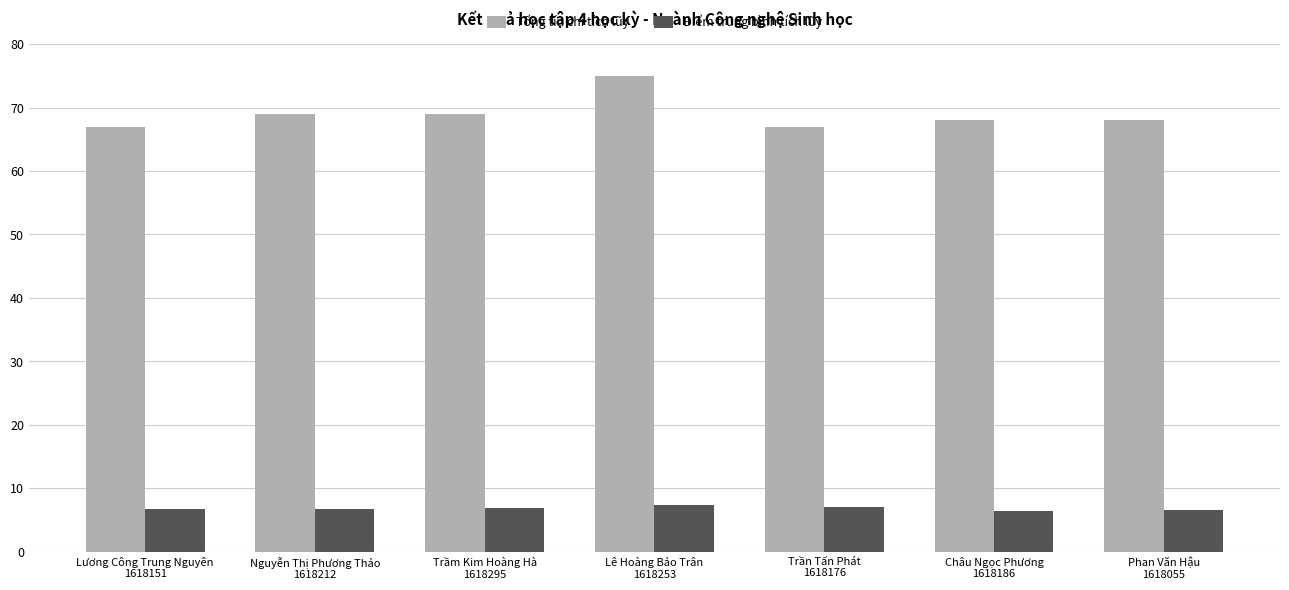

How many data points does each series have?

7